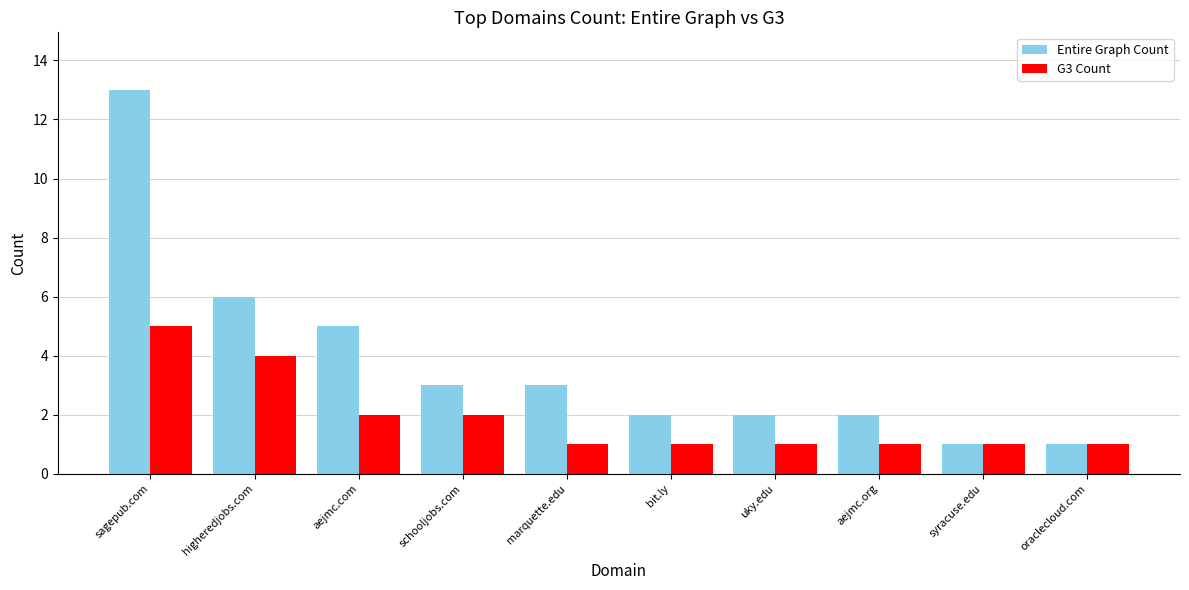

What is the difference between the maximum and minimum values in the G3 Count series?

4